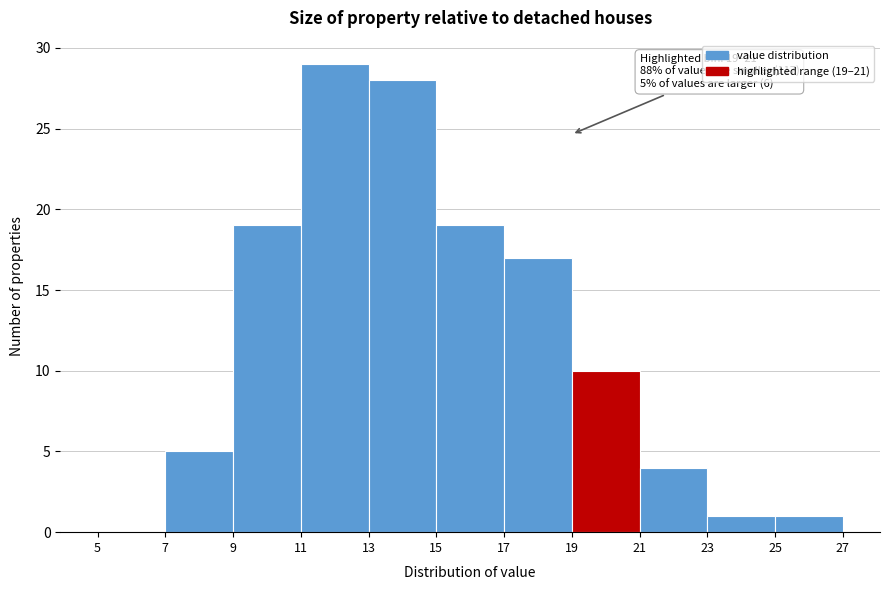

Over which range of the x-axis is the bar tallest?

11 to 13